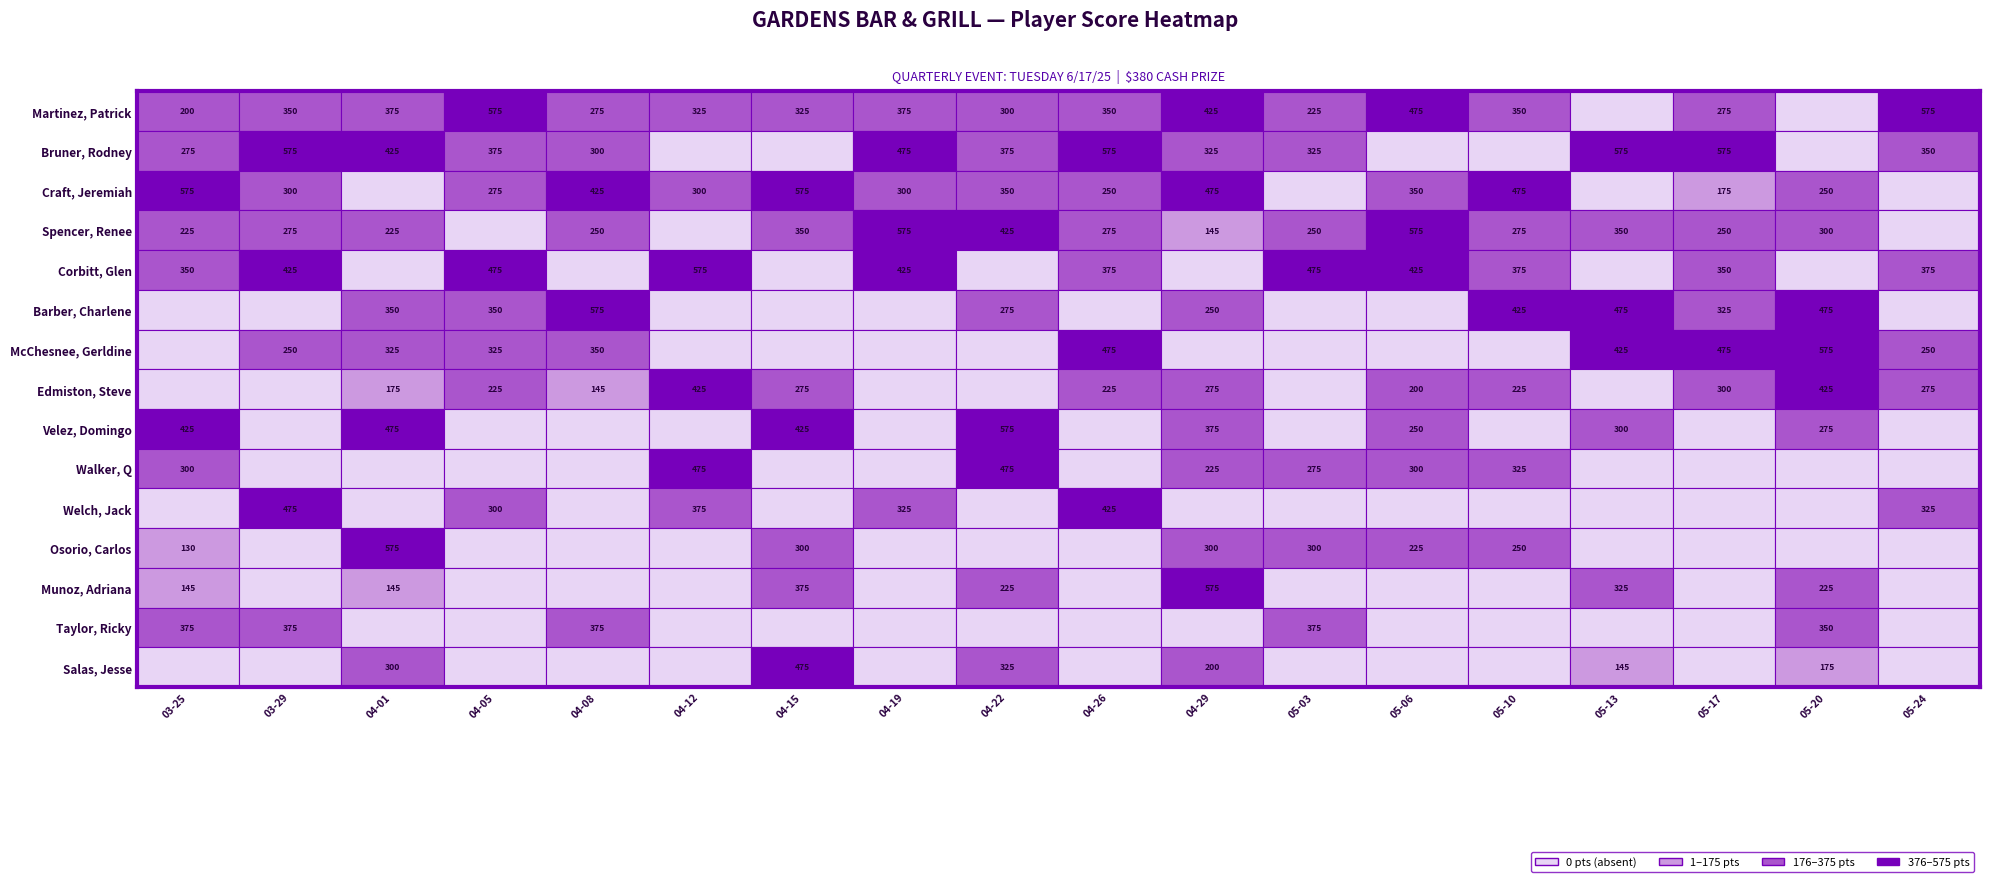

List the labels in order of Edmiston, Steve value, smallest first.

03-25, 03-29, 04-19, 04-22, 05-03, 05-13, 04-08, 04-01, 05-06, 04-05, 04-26, 05-10, 04-15, 04-29, 05-24, 05-17, 04-12, 05-20